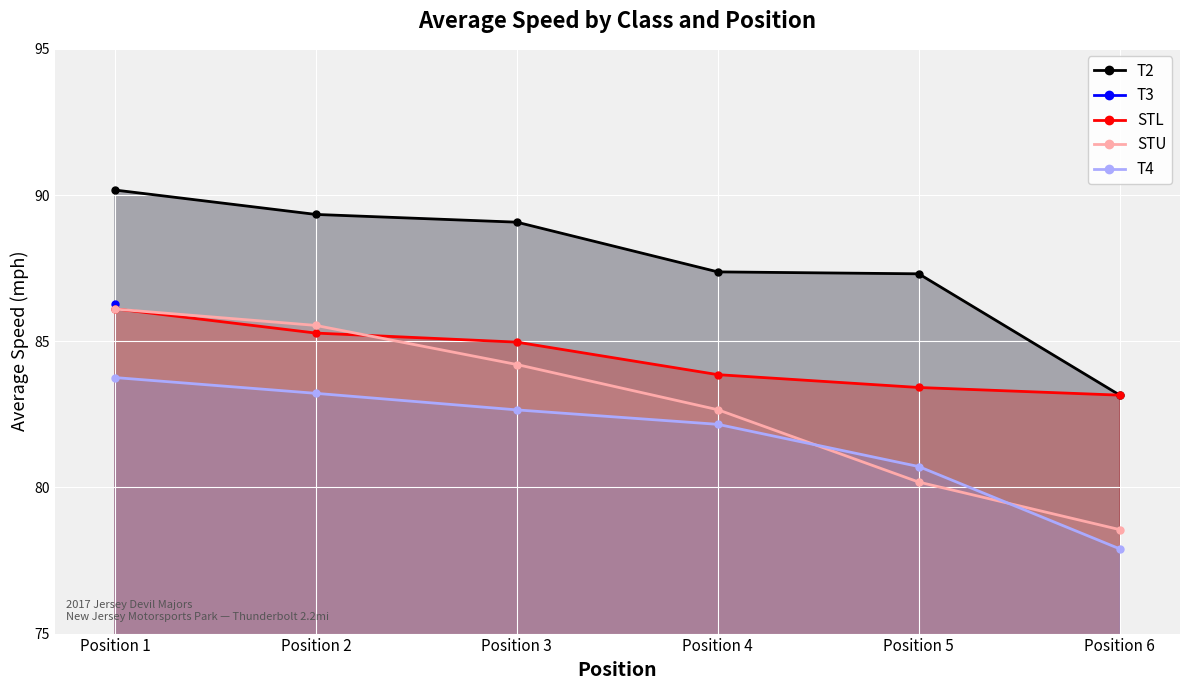

True or false: T4 has a value of 117.3 at Position 6.

False